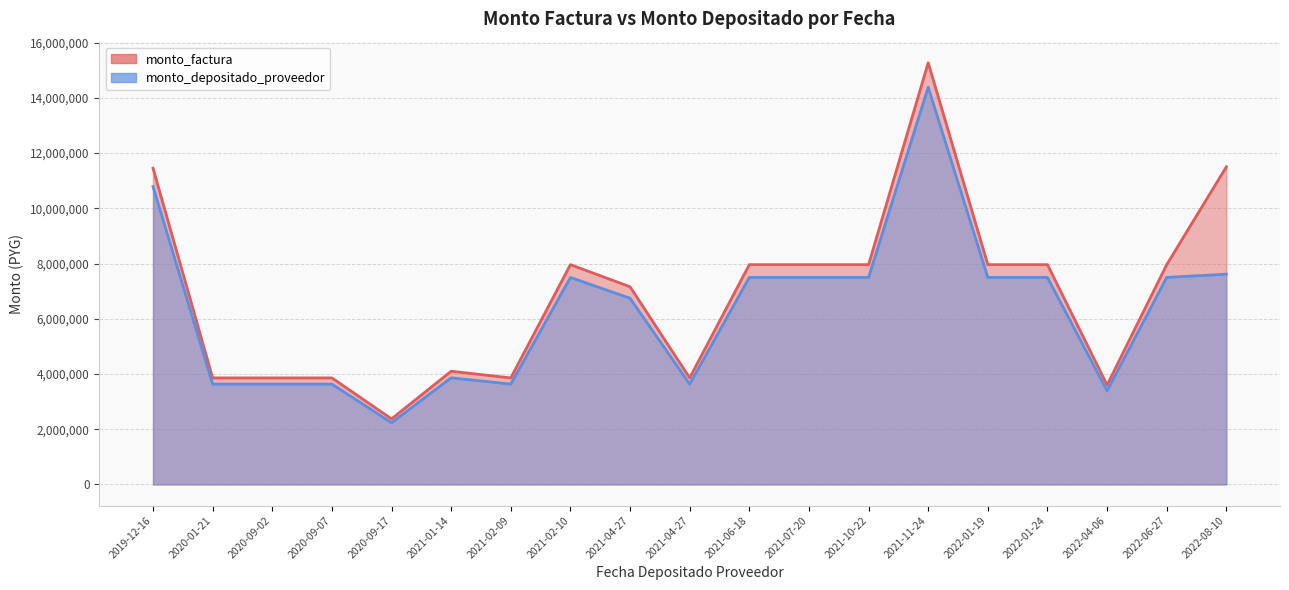

Between 2021-01-14 and 2021-07-20, which is larger?

2021-07-20